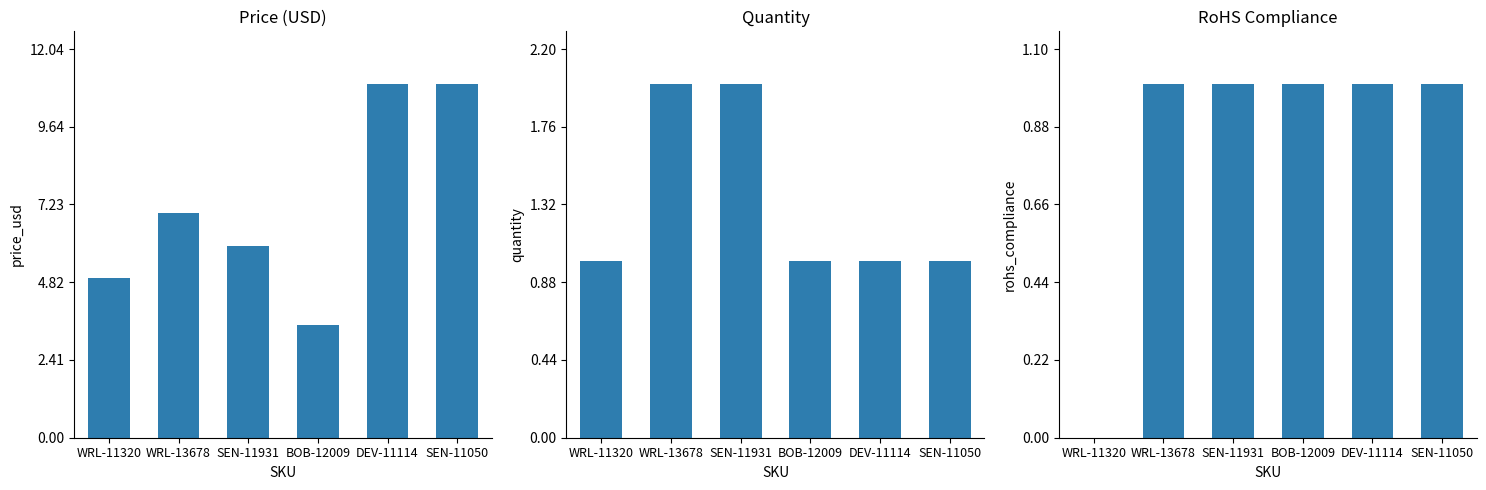

Is it true that Quantity equals 1.5 at BOB-12009?

False